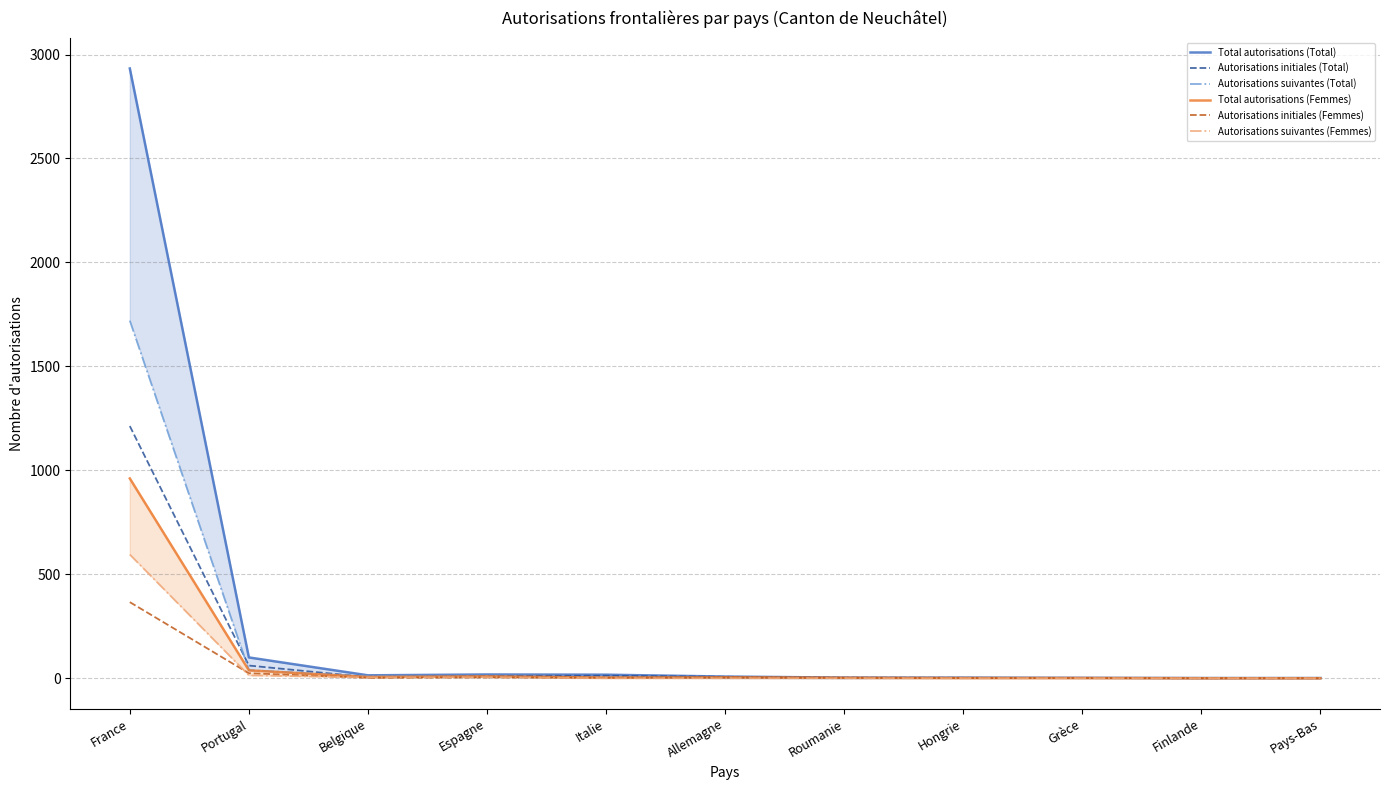

What is the sum of the Total autorisations (Femmes) values at Roumanie and Portugal?

40